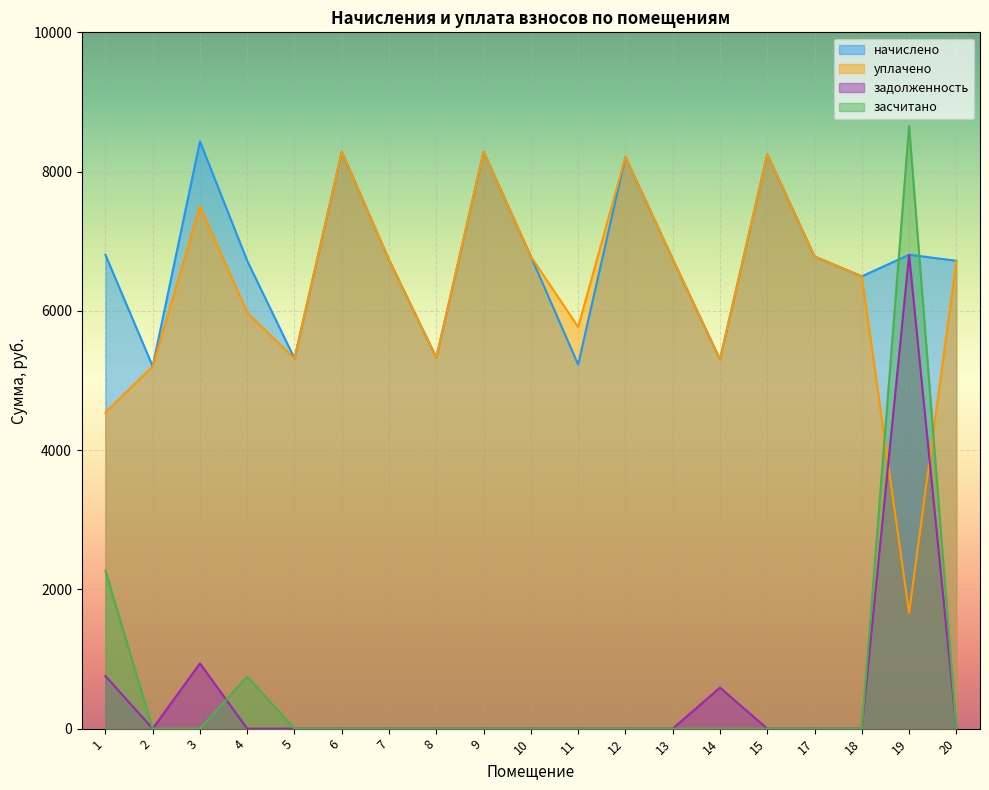

Count the number of data series in this chart.

4